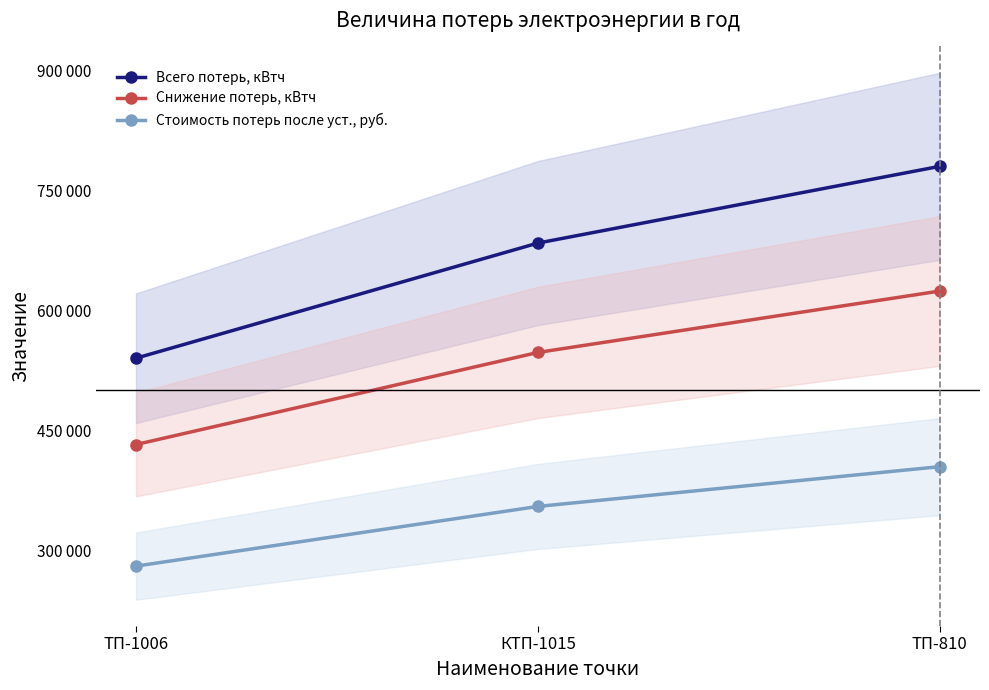

What are all the series names shown in the legend?

Всего потерь, кВтч, Снижение потерь, кВтч, Стоимость потерь после уст., руб.